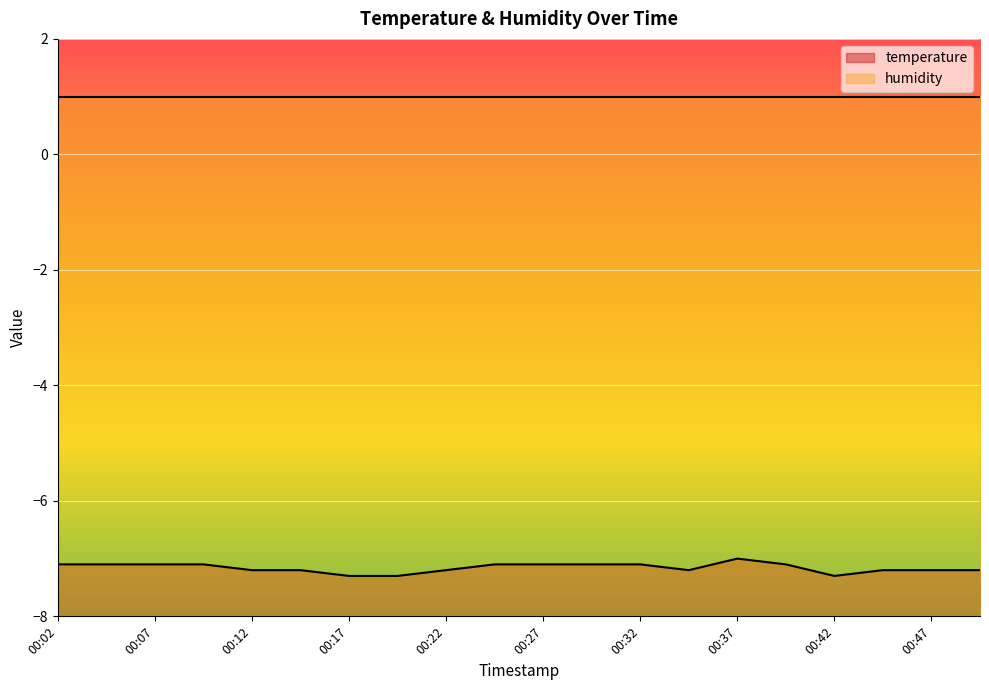

How many distinct data groups are displayed?

2